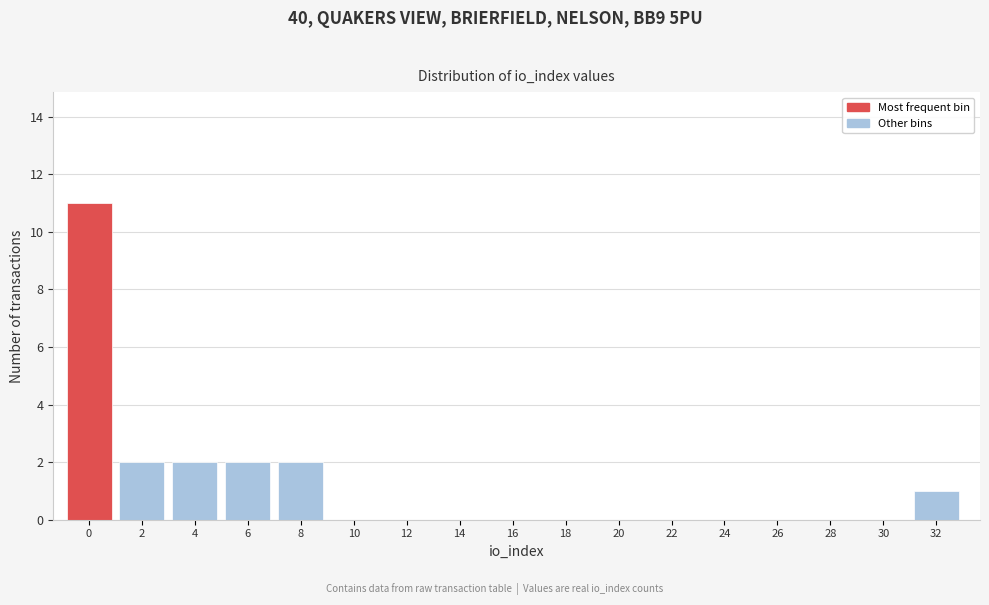

Reading left to right, transcribe all the data shown in this chart.

0=11	2=2	4=2	6=2	8=2	10=0	12=0	14=0	16=0	18=0	20=0	22=0	24=0	26=0	28=0	30=0	32=1